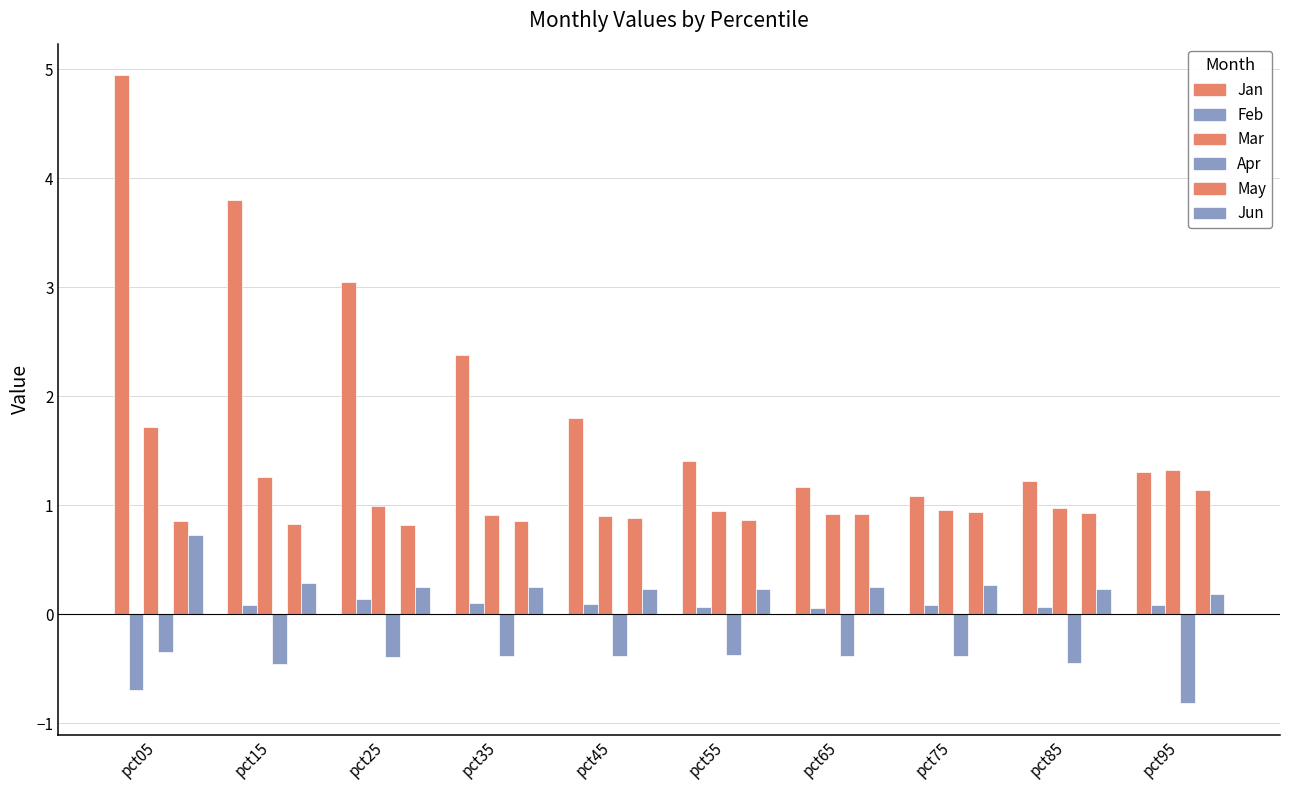

What is the value of the Mar bar at the 3rd from the left?

1.0